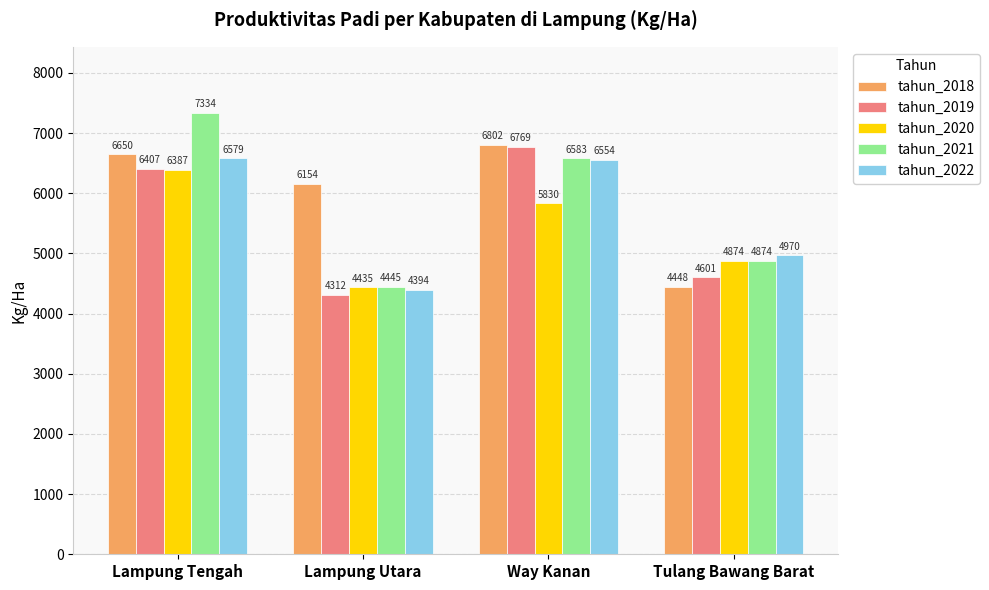

What is the sum of the tahun_2019 values at Tulang Bawang Barat and Lampung Tengah?

11008